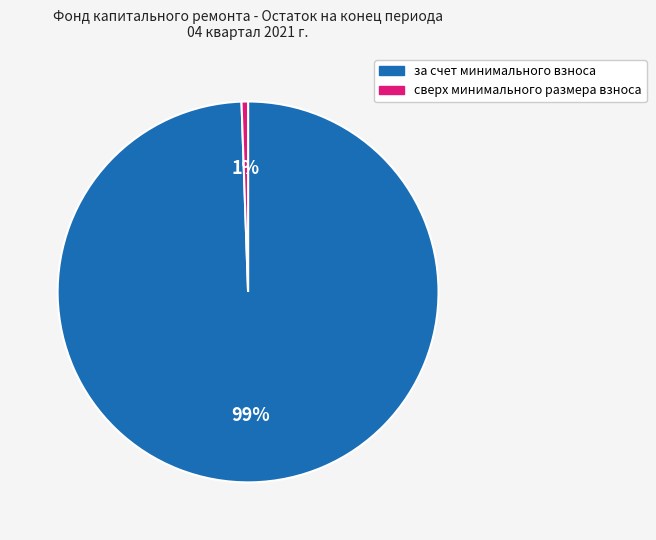

Which slice represents more than half of the pie?

за счет минимального взноса